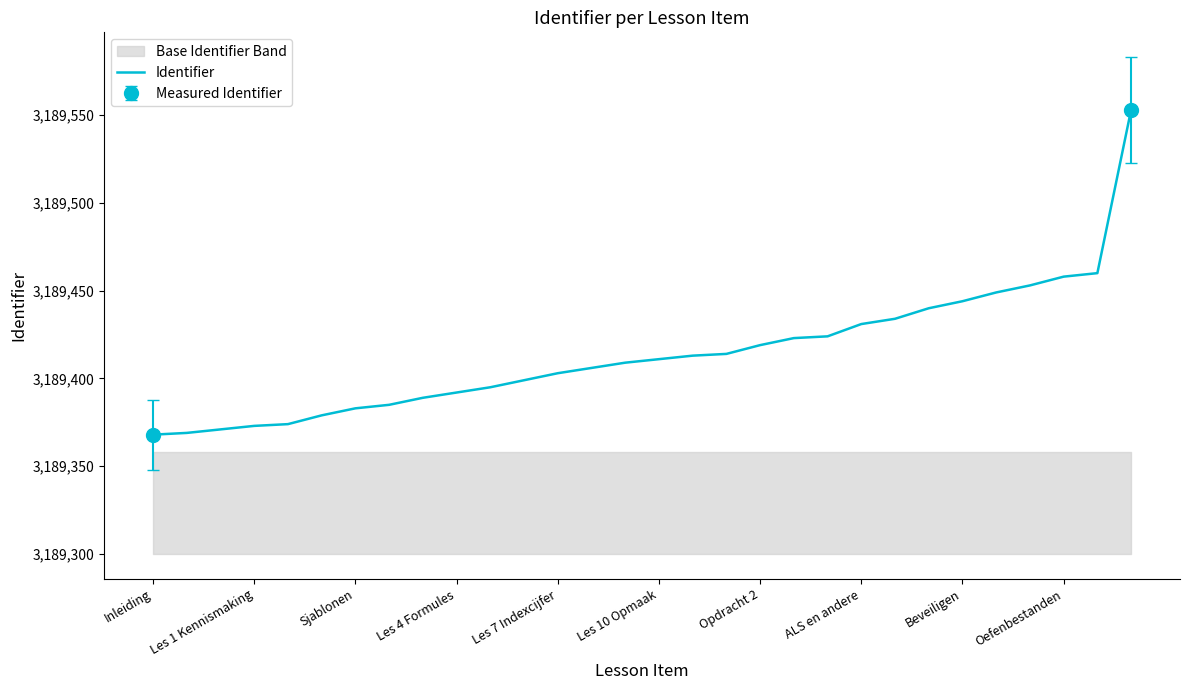

Reading left to right, extract all data points from this chart.

3189368	3189369	3189371	3189373	3189374	3189379	3189383	3189385	3189389	3189392	3189395	3189399	3189403	3189406	3189409	3189411	3189413	3189414	3189419	3189423	3189424	3189431	3189434	3189440	3189444	3189449	3189453	3189458	3189460	3189553